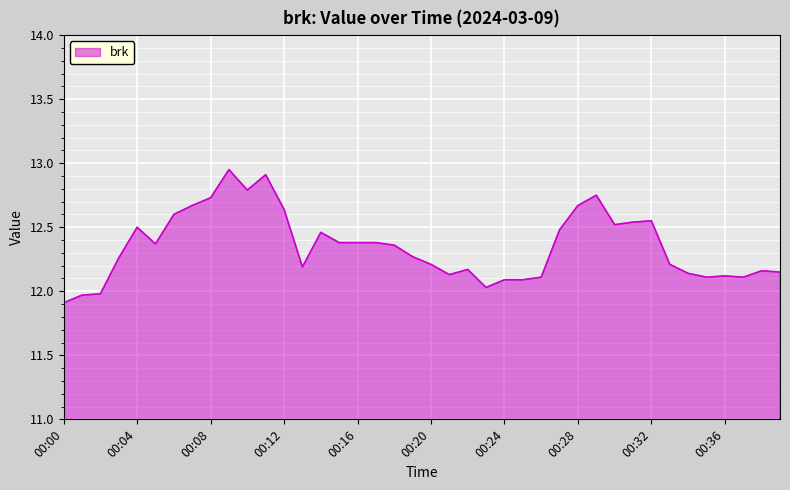

What is the difference between the maximum and minimum values?

1.0